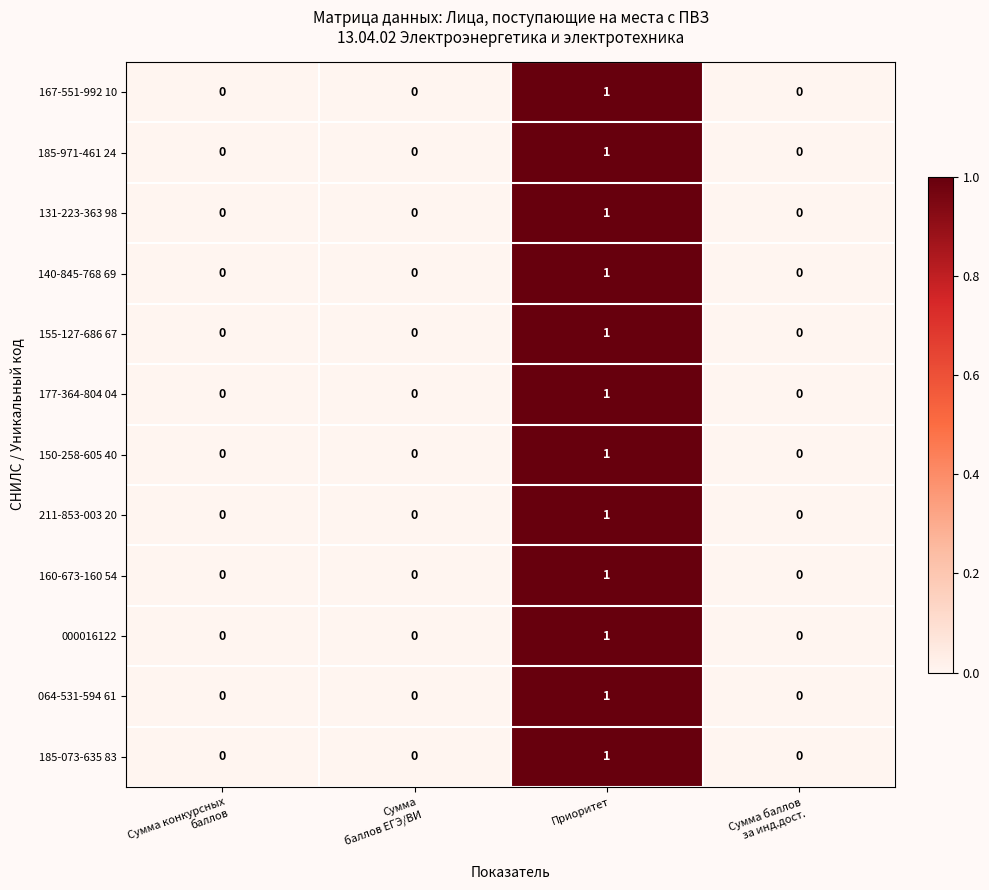

At which category is the sum across all series the highest?

Приоритет